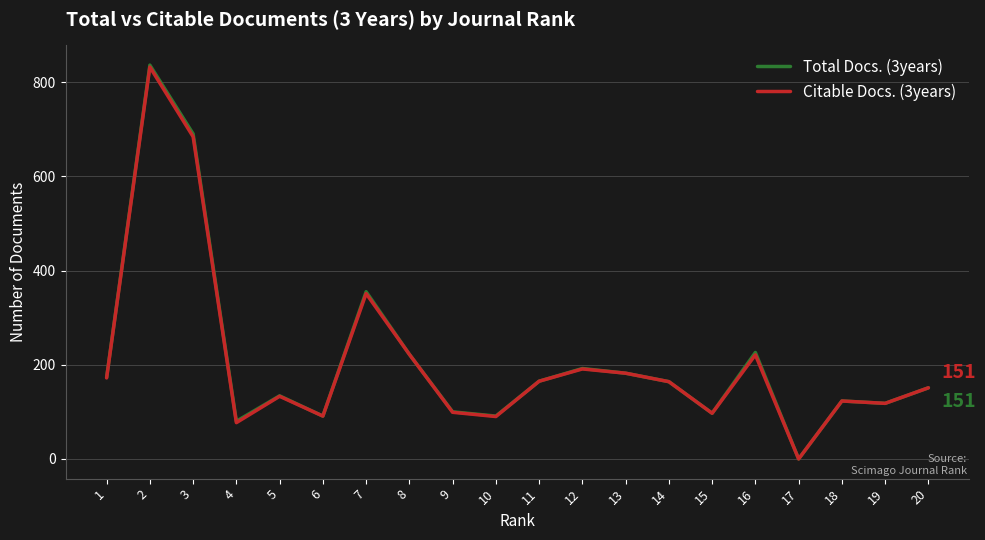

What is the greatest value displayed?

836